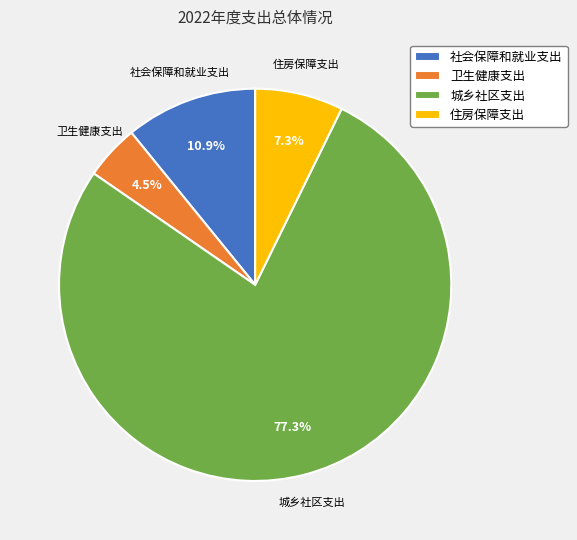

What percentage is NOT represented by 卫生健康支出?

95.5%